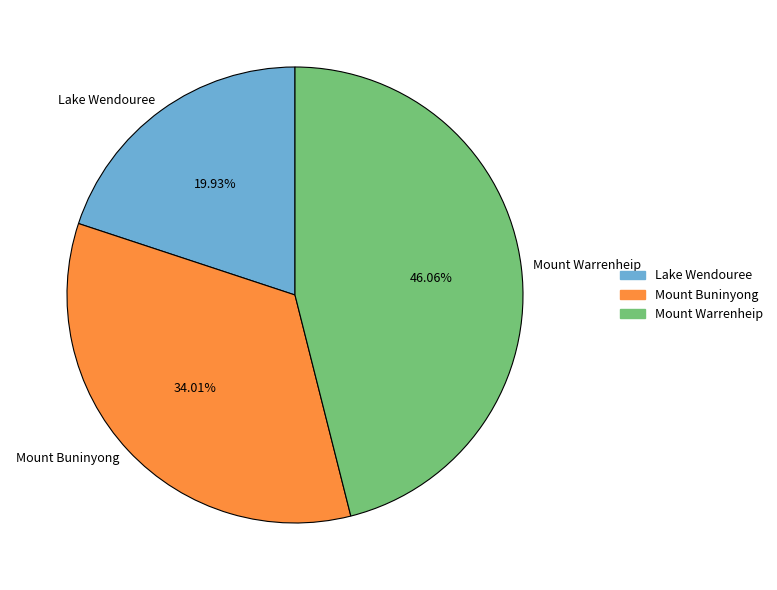

To the nearest percent, what percentage of the pie is Mount Buninyong?

34%